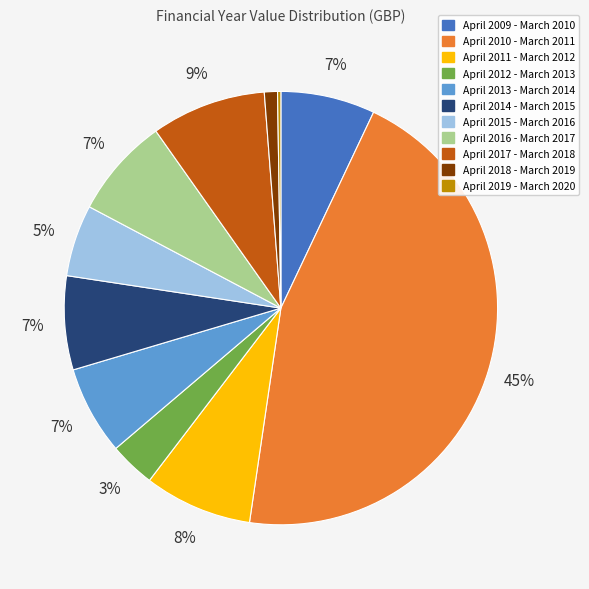

Does April 2010 - March 2011 represent more than half of the total?

No